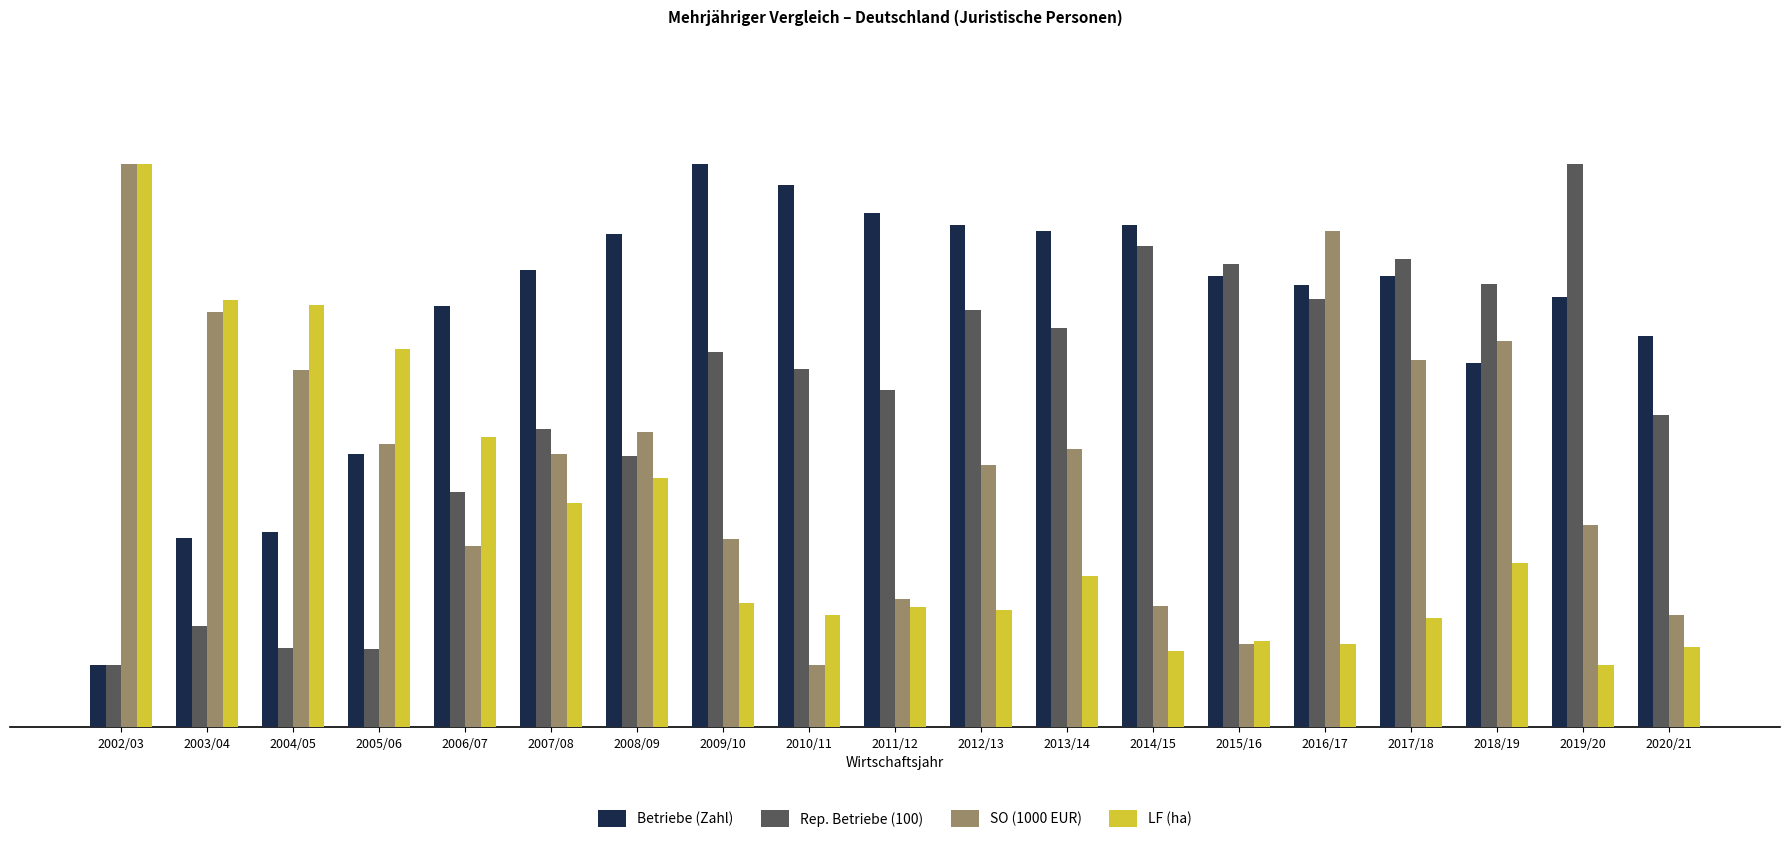

Is the value of SO (1000 EUR) at 2005/06 greater than the value of Betriebe (Zahl) at 2008/09?

No